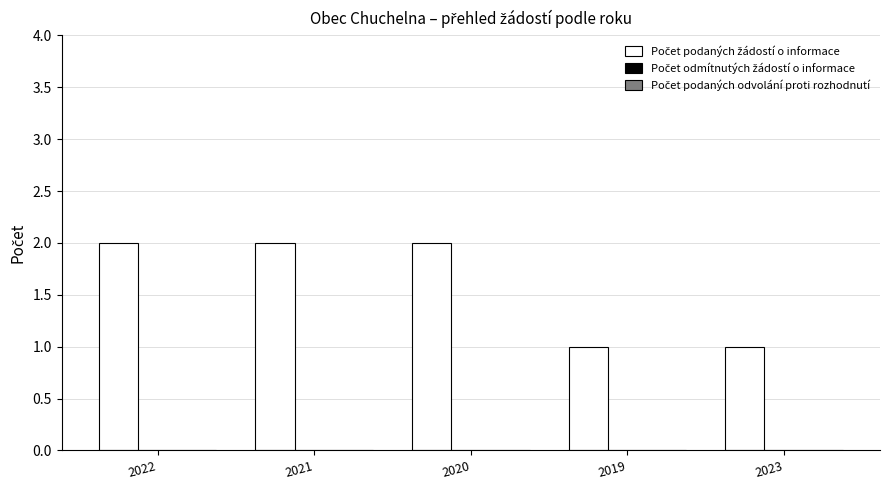

The chart shows a value of 3 at 2020. True or false?

False